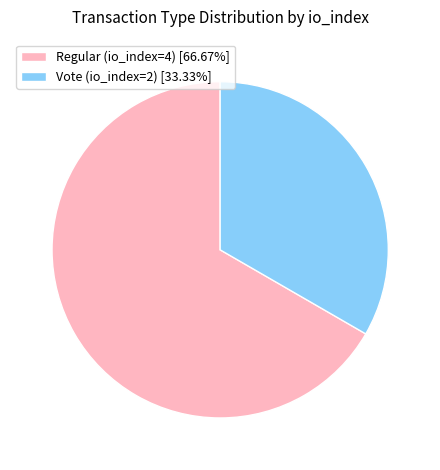

How many slices are in this pie chart?

2